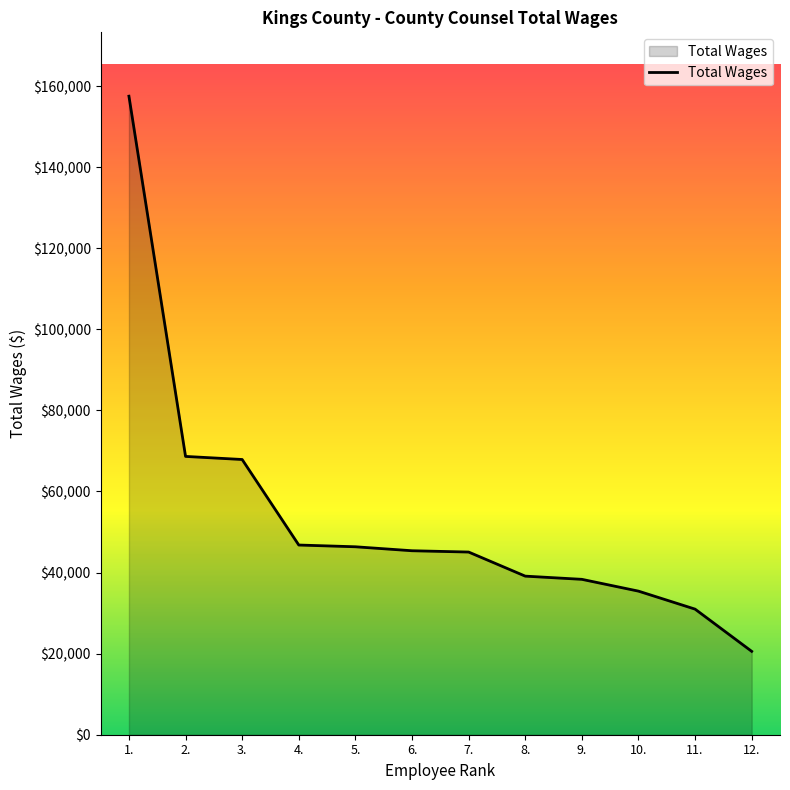

Is it true that the value at 1. is 246353?

False